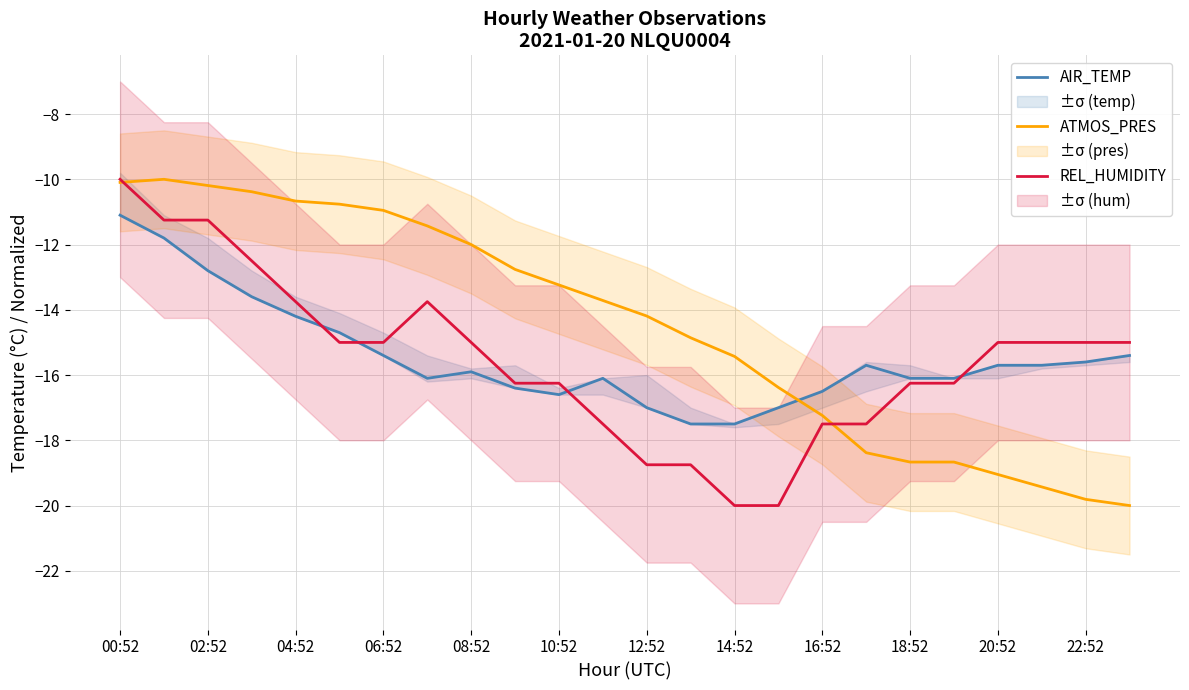

True or false: AIR_TEMP has a value of -10.0 at 10:52.

False